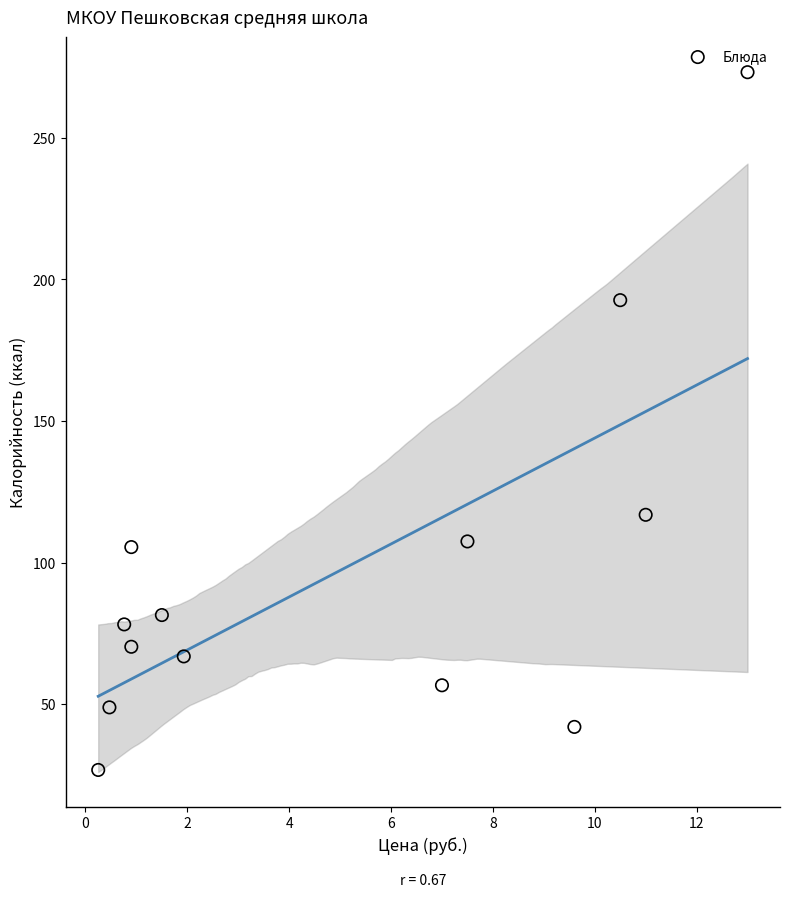

What Y value in the scatter plot is closest to 150?

116.9